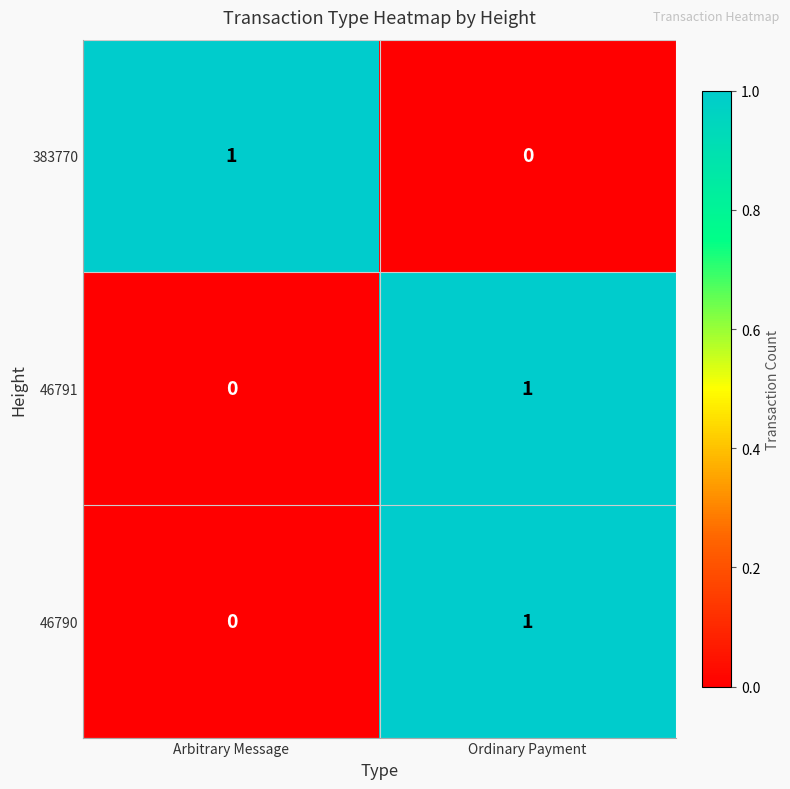

The value of 46791 at Ordinary Payment is 1. True or false?

True